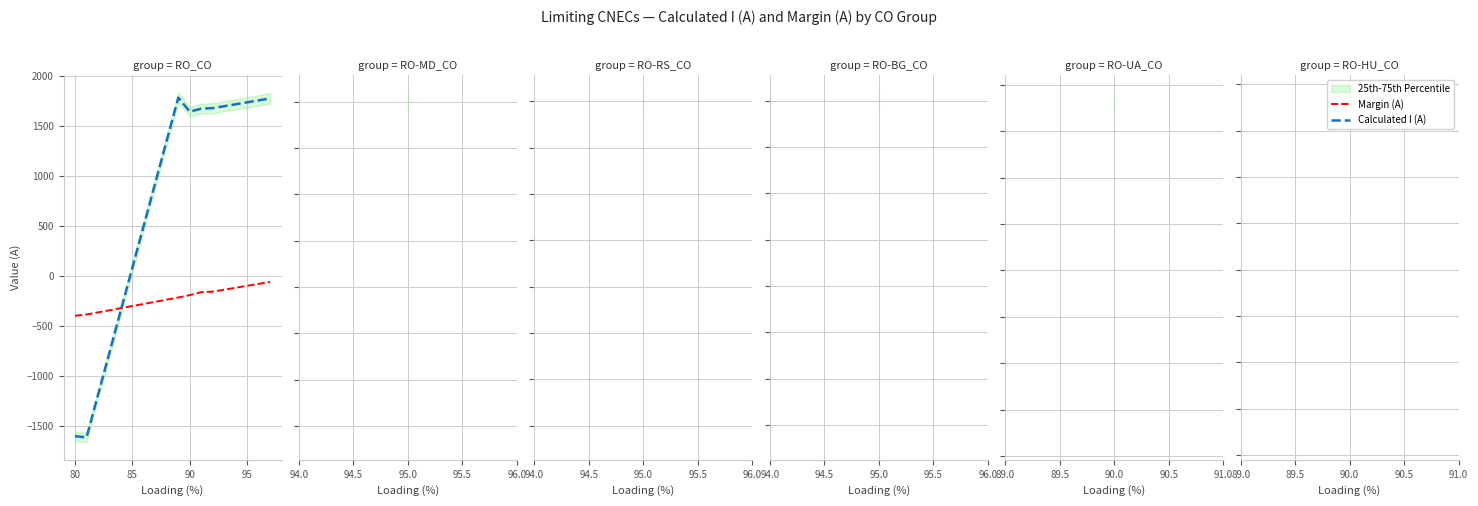

Between 75 and 80, which is larger?

80